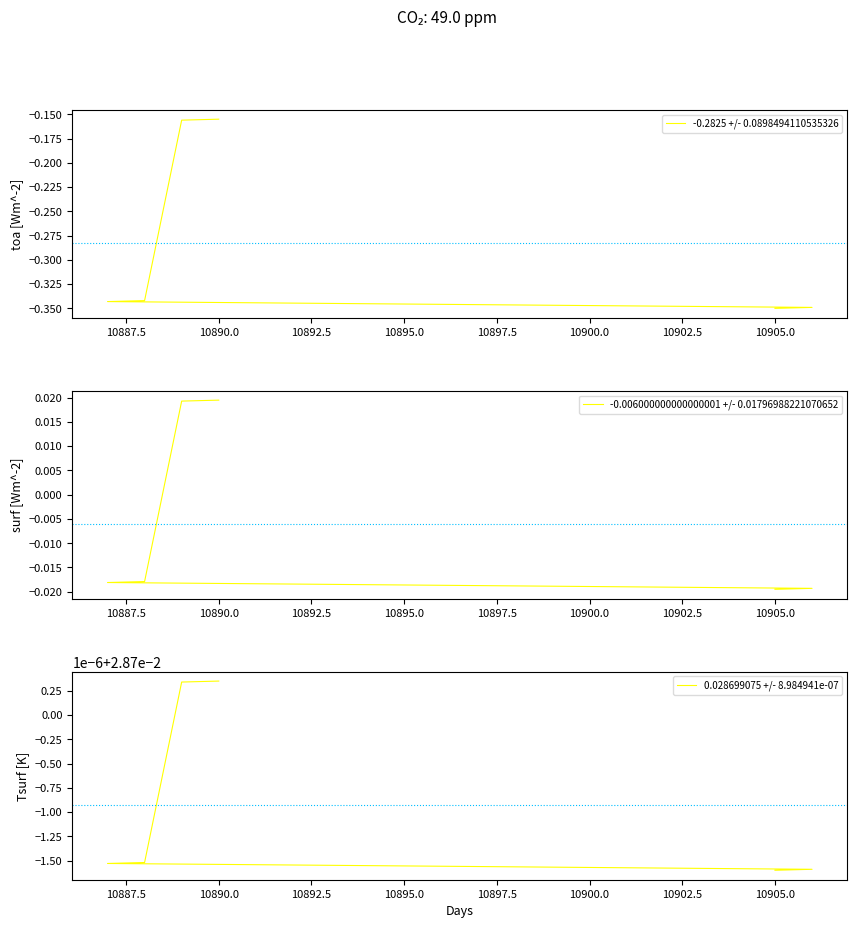

Between 10887.5 and 10890.0, which is larger?

10890.0